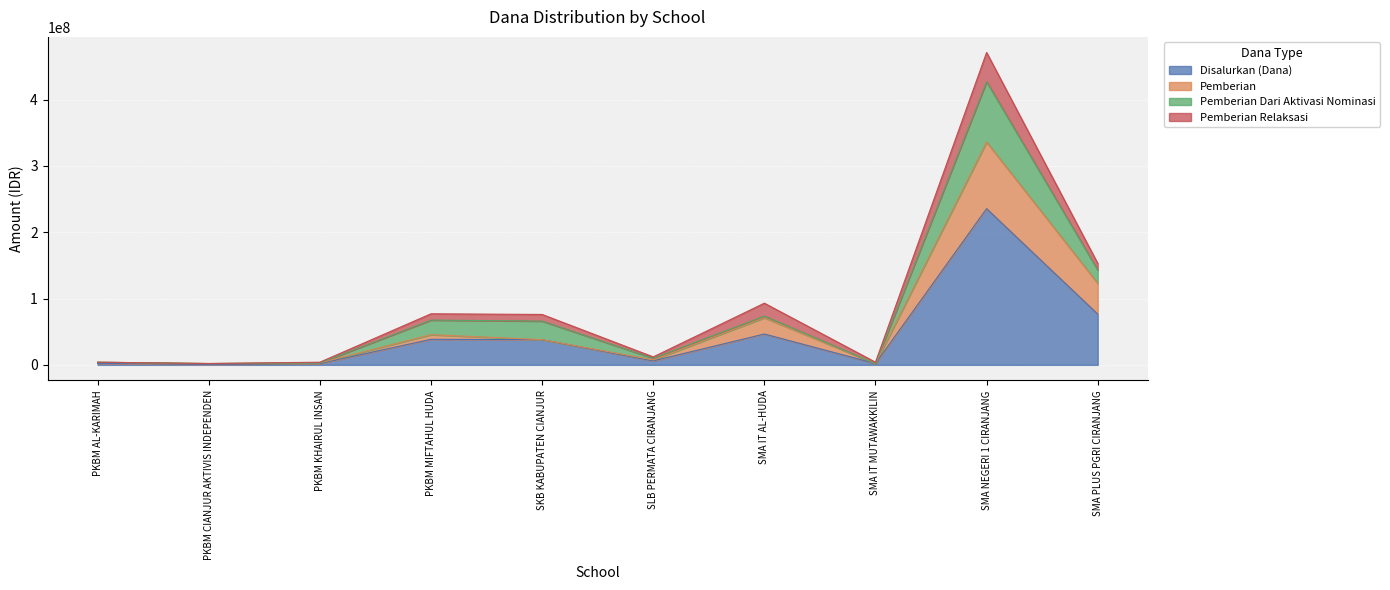

At how many categories does at least one series exceed 407465411?

1